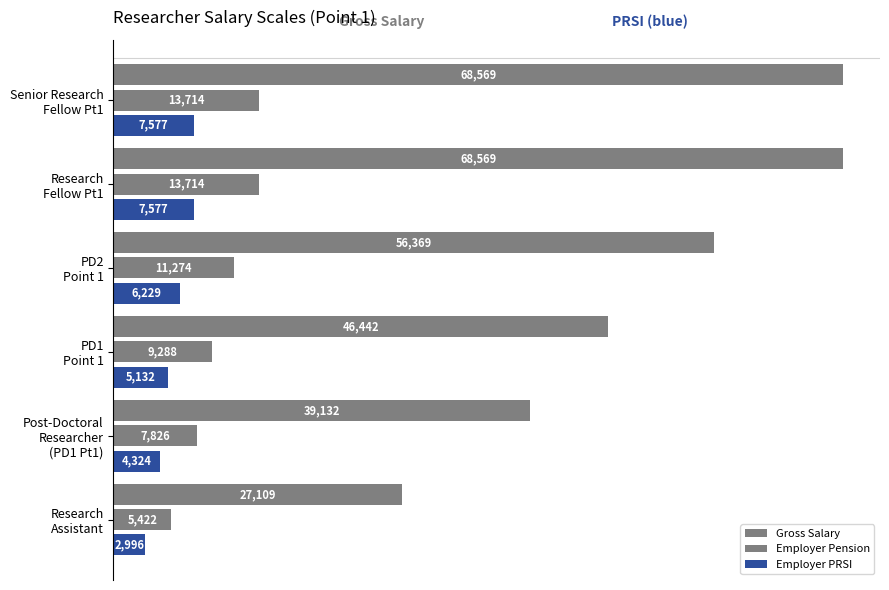

Count the number of data series in this chart.

3